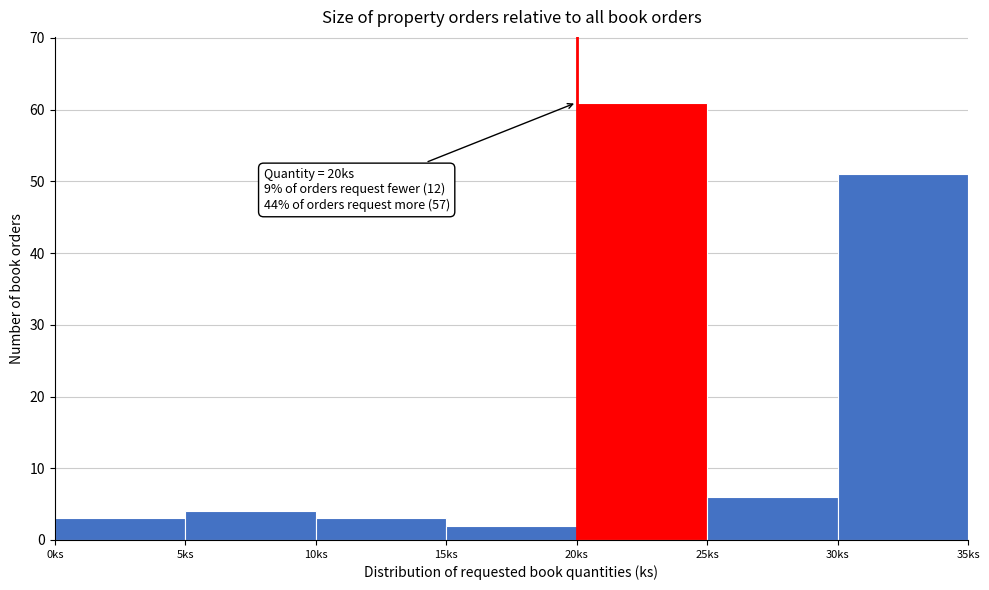

Which range on the x-axis has the tallest bar?

20 to 25